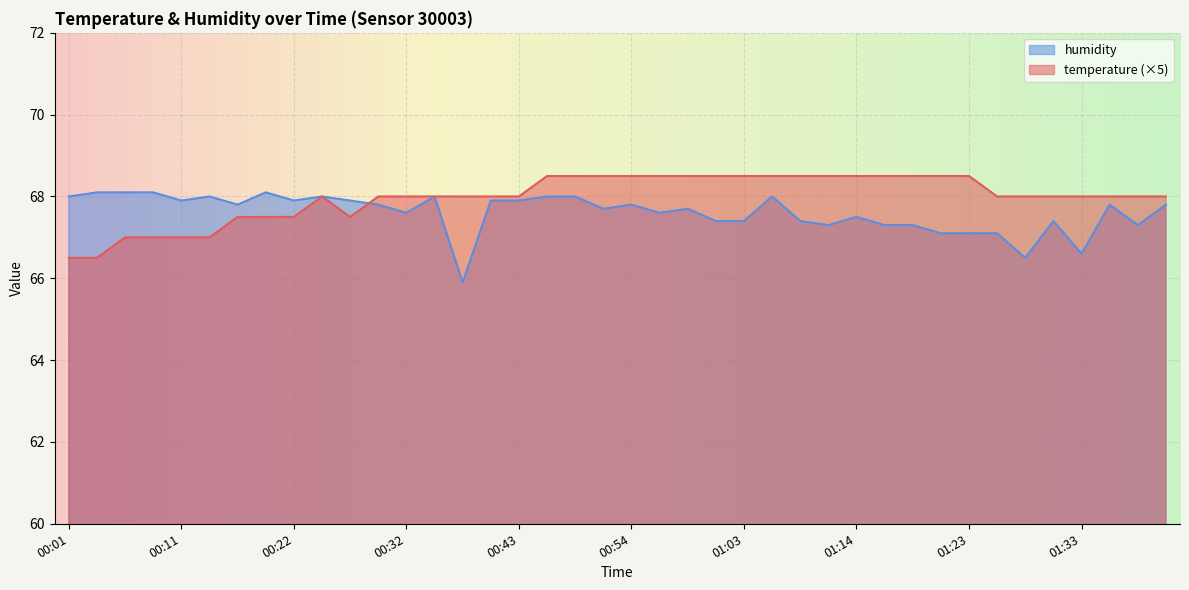

How many times do temperature and humidity cross each other?

1